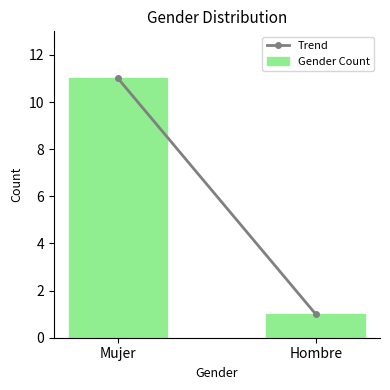

Reading left to right, extract all data points from this chart.

Mujer=11	Hombre=1